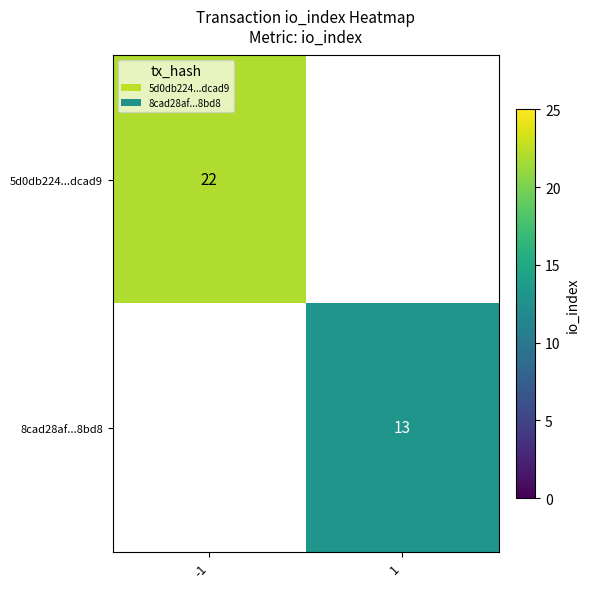

How many series are shown in this chart?

2